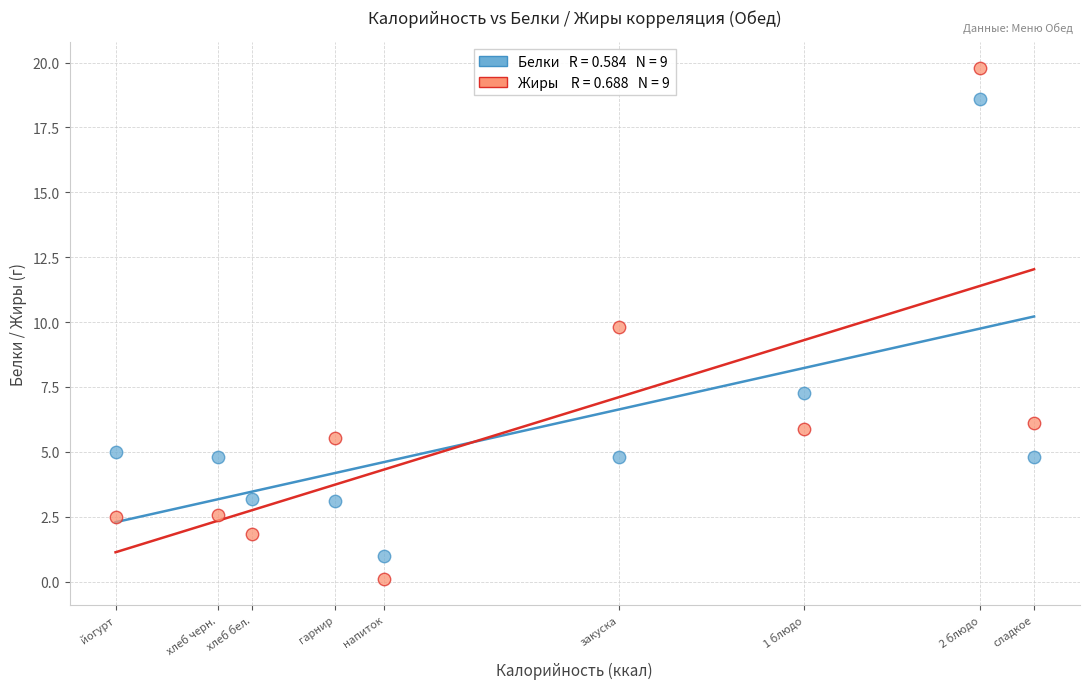

Across all data points, what is the range of Y values (max minus min)?

19.7